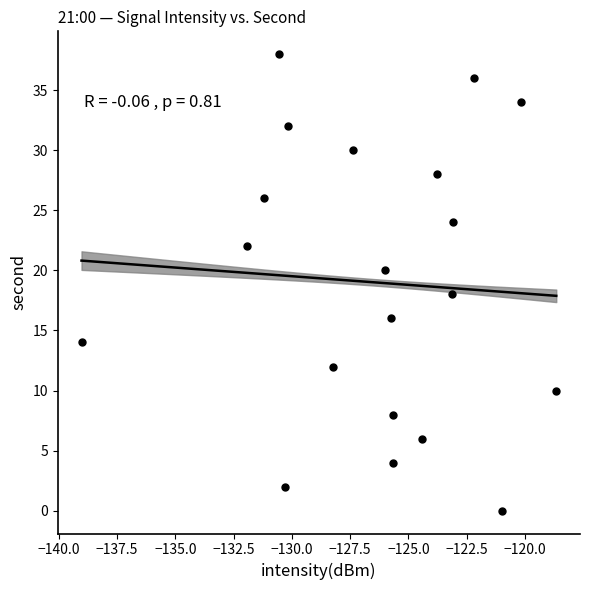

What is the range of Y values (max minus min)?

38